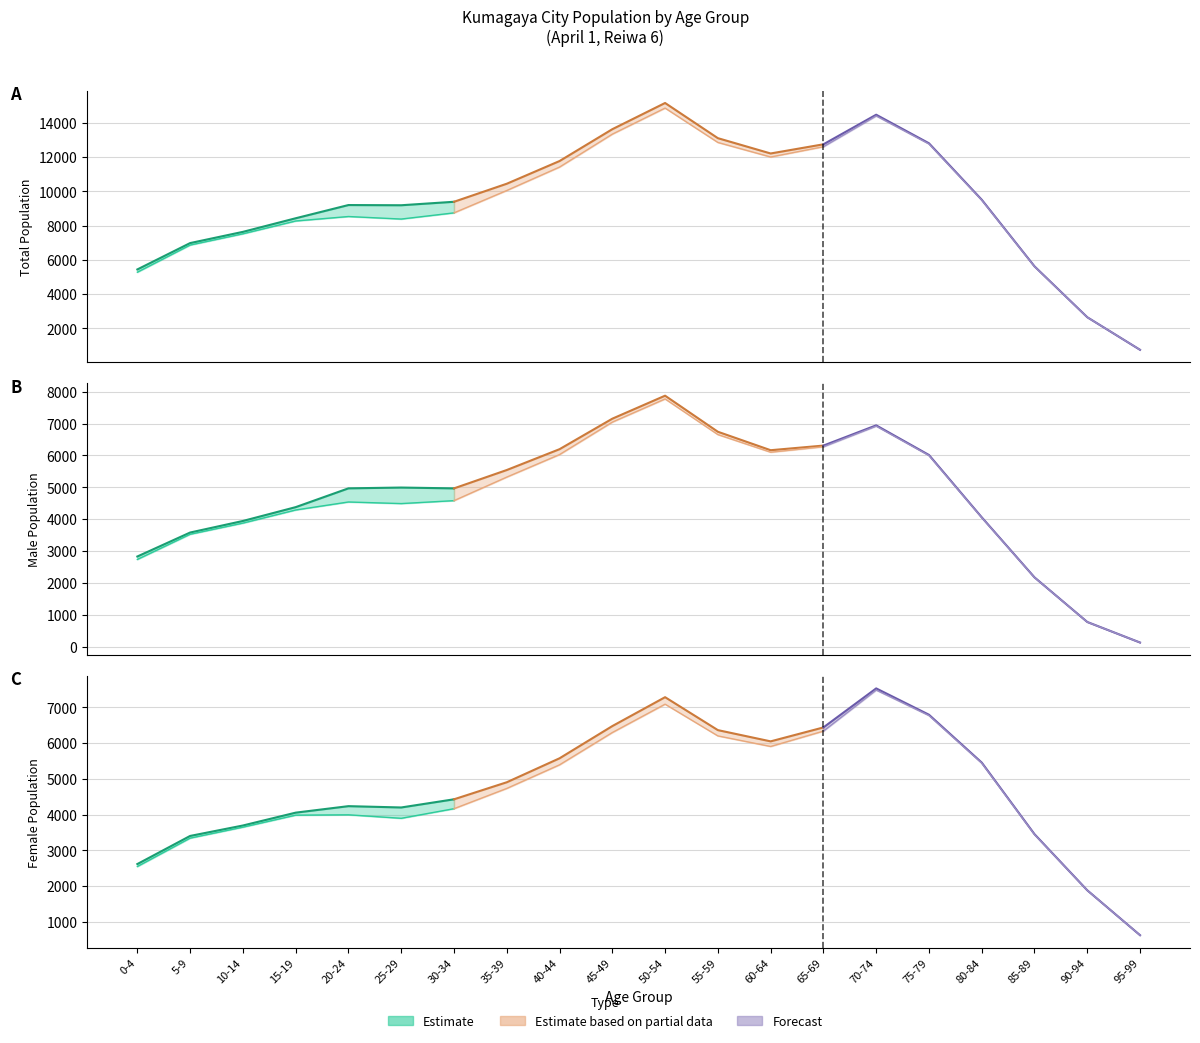

Reading right to left, what are all the values shown in this chart?

Total (incl. foreign): 95-99=754	90-94=2656	85-89=5627	80-84=9517	75-79=12813	70-74=14480	65-69=12752	60-64=12217	55-59=13111	50-54=15165	45-49=13634	40-44=11775	35-39=10450	30-34=9397	25-29=9194	20-24=9206	15-19=8434	10-14=7640	5-9=6985	0-4=5446
Male (incl. foreign): 95-99=130	90-94=775	85-89=2175	80-84=4060	75-79=6016	70-74=6946	65-69=6311	60-64=6166	55-59=6745	50-54=7877	45-49=7155	40-44=6198	35-39=5544	30-34=4968	25-29=4994	20-24=4969	15-19=4379	10-14=3945	5-9=3582	0-4=2830
Female (incl. foreign): 95-99=624	90-94=1881	85-89=3452	80-84=5457	75-79=6797	70-74=7534	65-69=6441	60-64=6051	55-59=6366	50-54=7288	45-49=6479	40-44=5577	35-39=4906	30-34=4429	25-29=4200	20-24=4237	15-19=4055	10-14=3695	5-9=3403	0-4=2616
Total (excl. foreign): 95-99=753	90-94=2653	85-89=5614	80-84=9494	75-79=12774	70-74=14409	65-69=12612	60-64=12011	55-59=12860	50-54=14867	45-49=13345	40-44=11423	35-39=10055	30-34=8749	25-29=8388	20-24=8536	15-19=8275	10-14=7527	5-9=6870	0-4=5285
Male (excl. foreign): 95-99=130	90-94=773	85-89=2171	80-84=4051	75-79=6000	70-74=6922	65-69=6274	60-64=6103	55-59=6656	50-54=7775	45-49=7047	40-44=6029	35-39=5322	30-34=4583	25-29=4491	20-24=4541	15-19=4290	10-14=3878	5-9=3528	0-4=2738
Female (excl. foreign): 95-99=623	90-94=1880	85-89=3443	80-84=5443	75-79=6774	70-74=7487	65-69=6338	60-64=5908	55-59=6204	50-54=7092	45-49=6298	40-44=5394	35-39=4733	30-34=4166	25-29=3897	20-24=3995	15-19=3985	10-14=3649	5-9=3342	0-4=2547